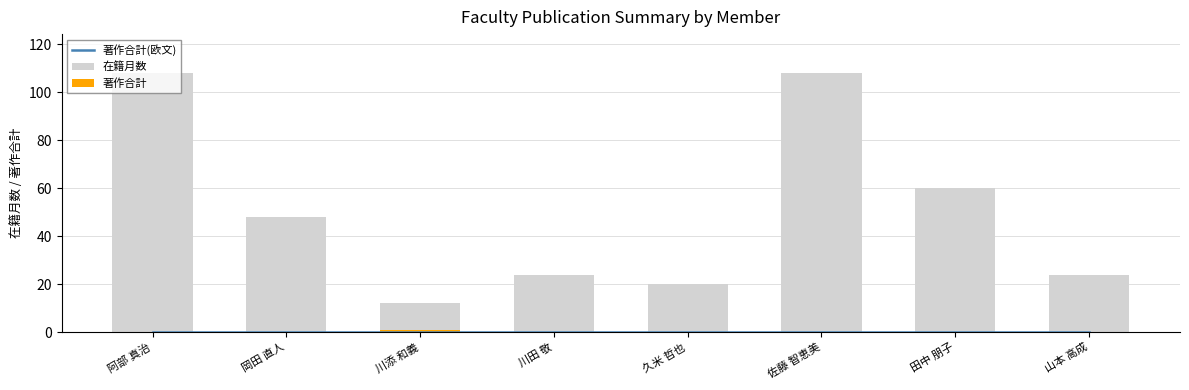

Which series has the largest total across all categories?

在籍月数